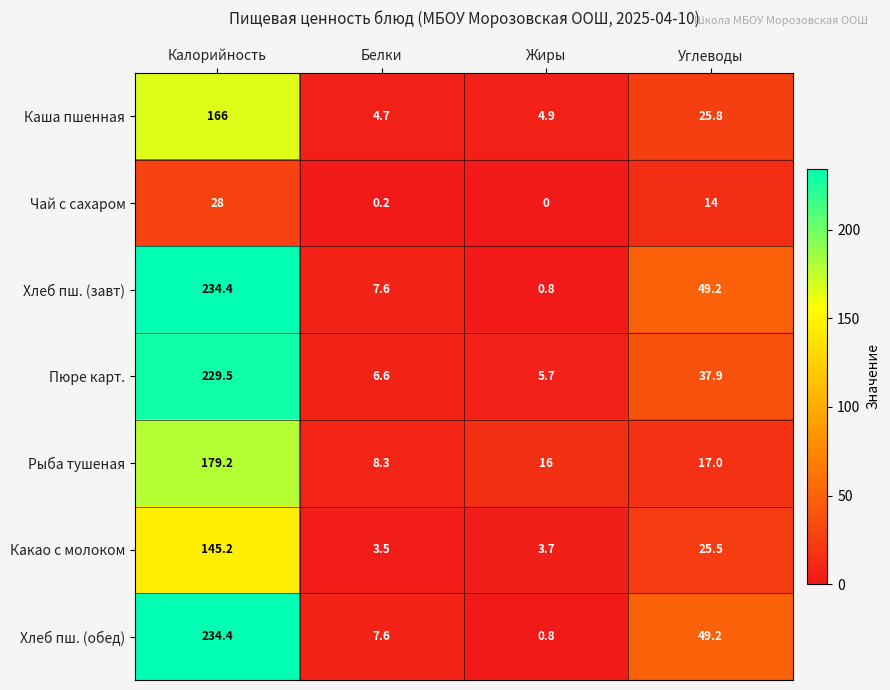

Reading left to right, extract all data points from this chart.

Каша пшенная: 166.0	4.7	4.9	25.8
Чай с сахаром: 28.0	0.2	0.0	14.0
Хлеб пш. (завт): 234.4	7.6	0.8	49.2
Пюре карт.: 229.5	6.6	5.7	37.9
Рыба тушеная: 179.2	8.3	16.0	17.0
Какао с молоком: 145.2	3.5	3.7	25.5
Хлеб пш. (обед): 234.4	7.6	0.8	49.2